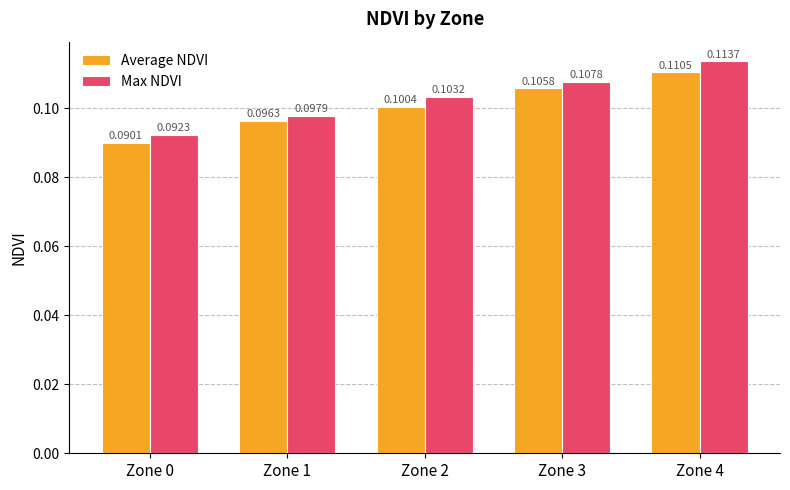

What is the sum of all Average NDVI values?

0.5